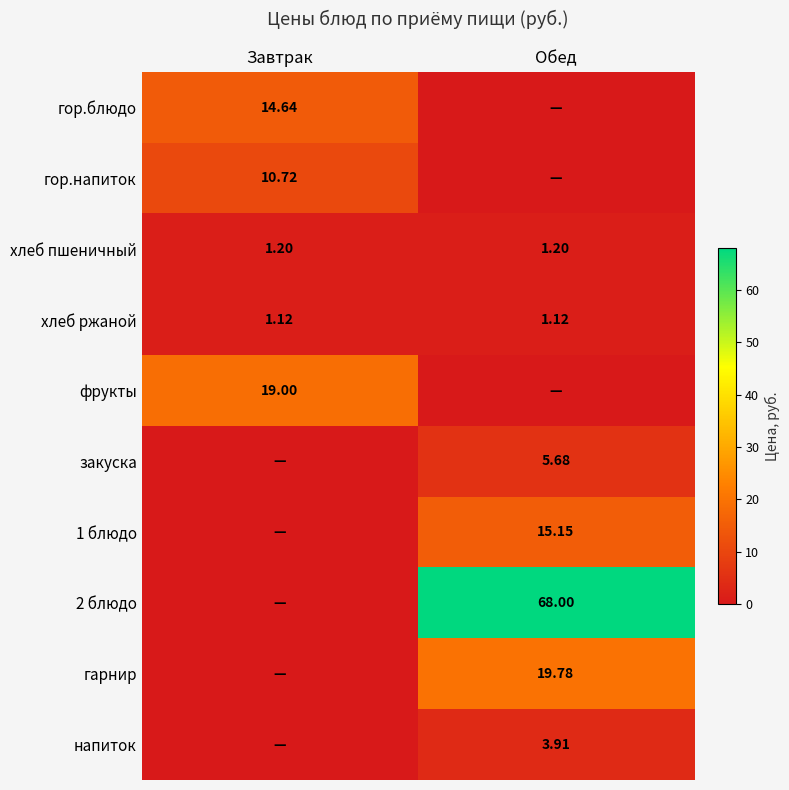

What is the difference between the maximum and minimum values in the гор.блюдо series?

14.6